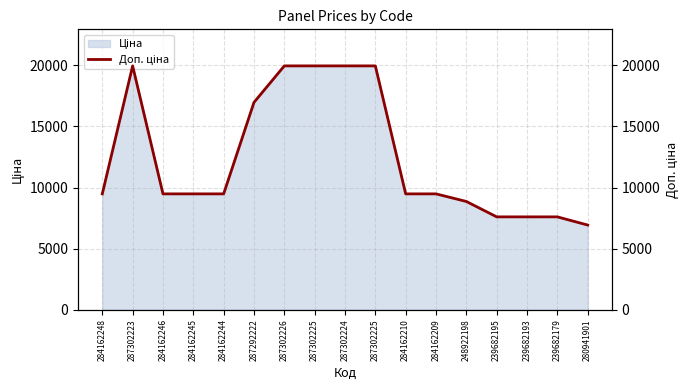

What is the difference between the values at 239682193 and 284162248?

1883.5